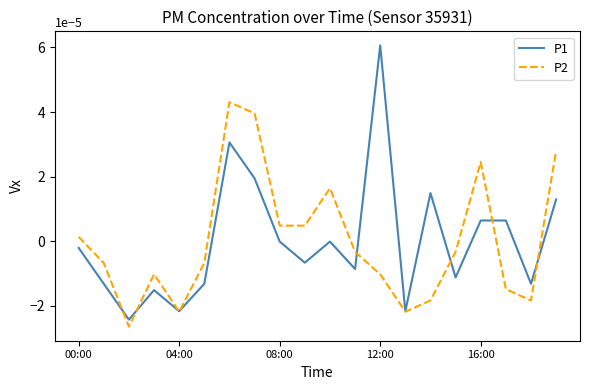

Which series has the largest range (max minus min)?

P1